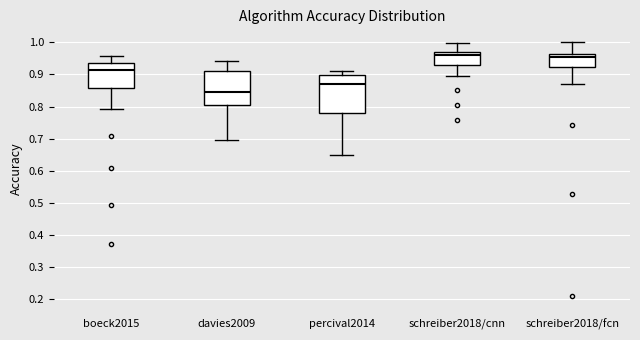

Comparing the boxes themselves (not the whiskers), which one is the tallest?

percival2014